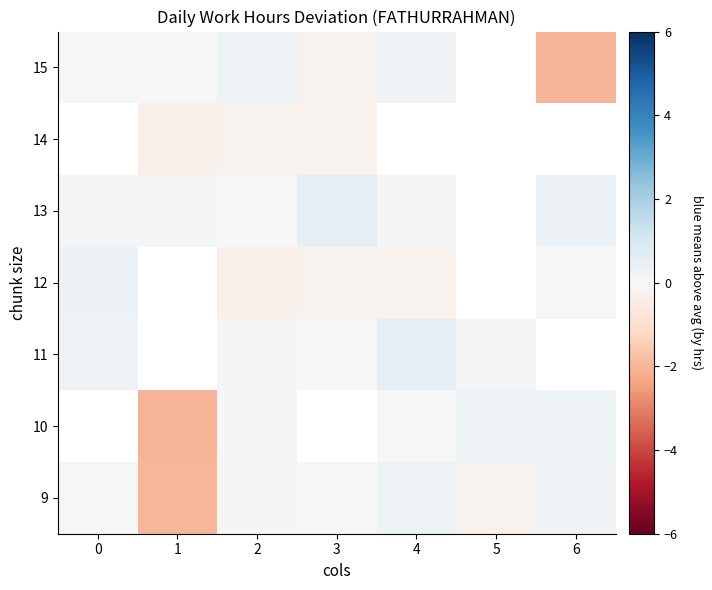

At which label does 9 reach its minimum?

1